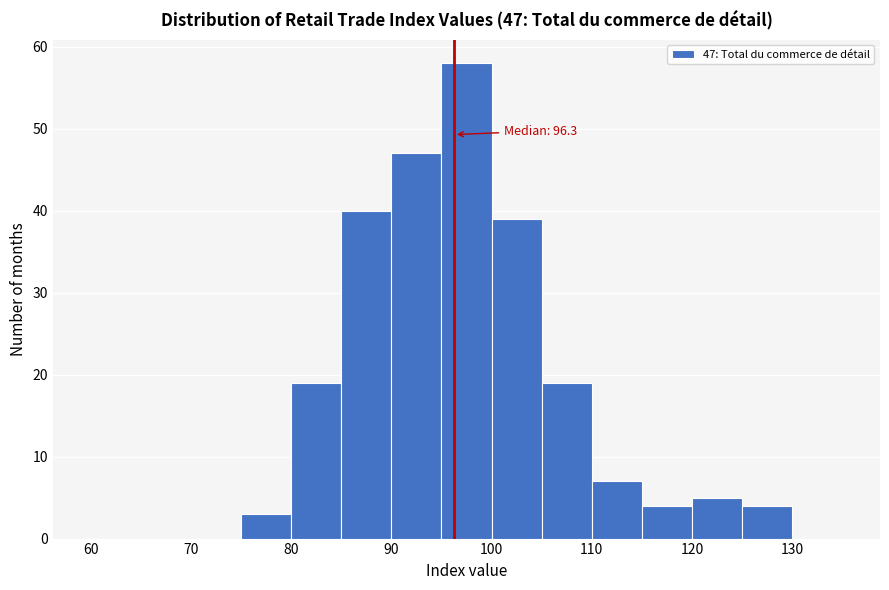

Over which range of the x-axis is the bar tallest?

95 to 100